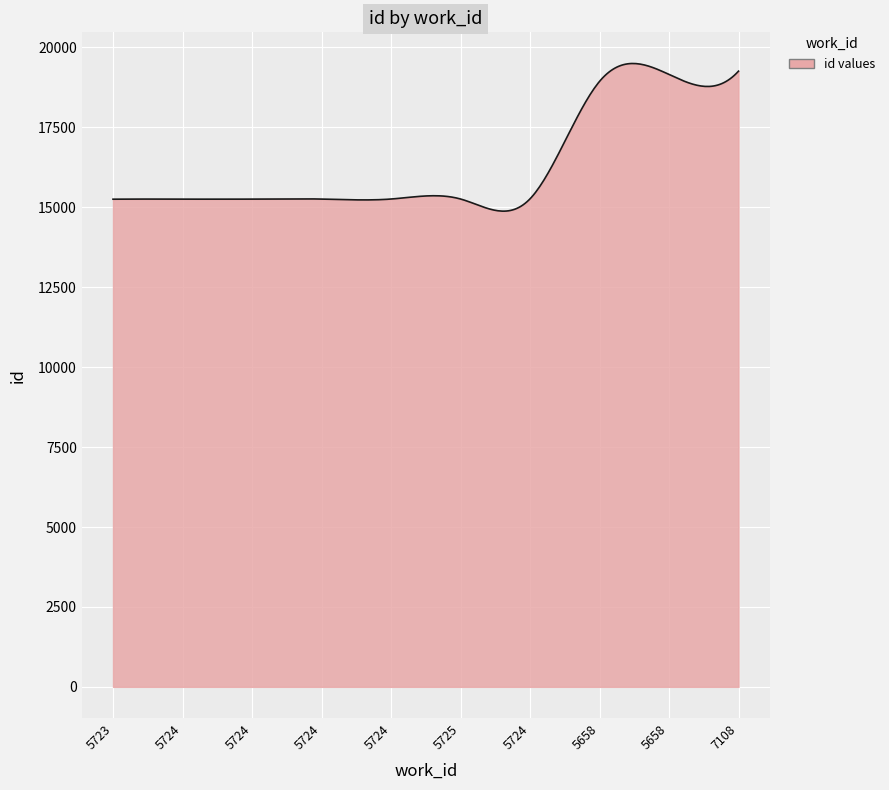

What is the difference between the second highest and minimum values?

4617.9